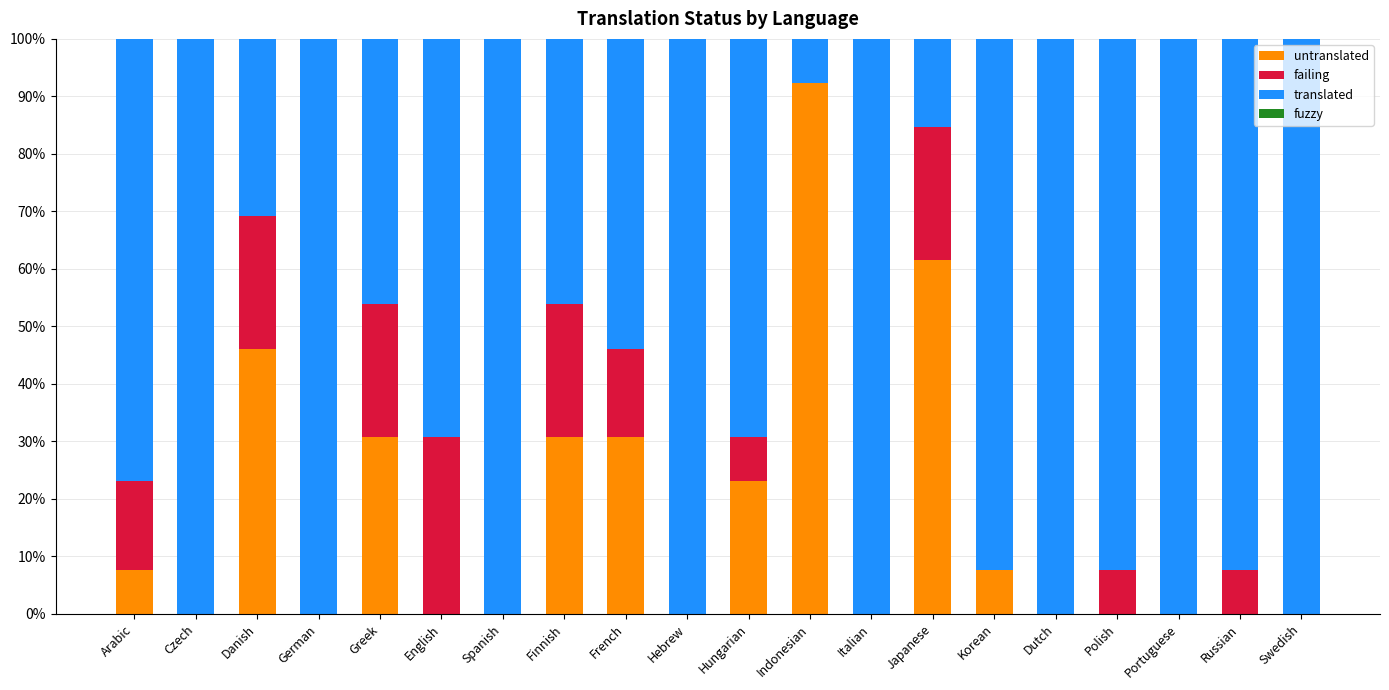

Which series has the widest spread of values?

untranslated